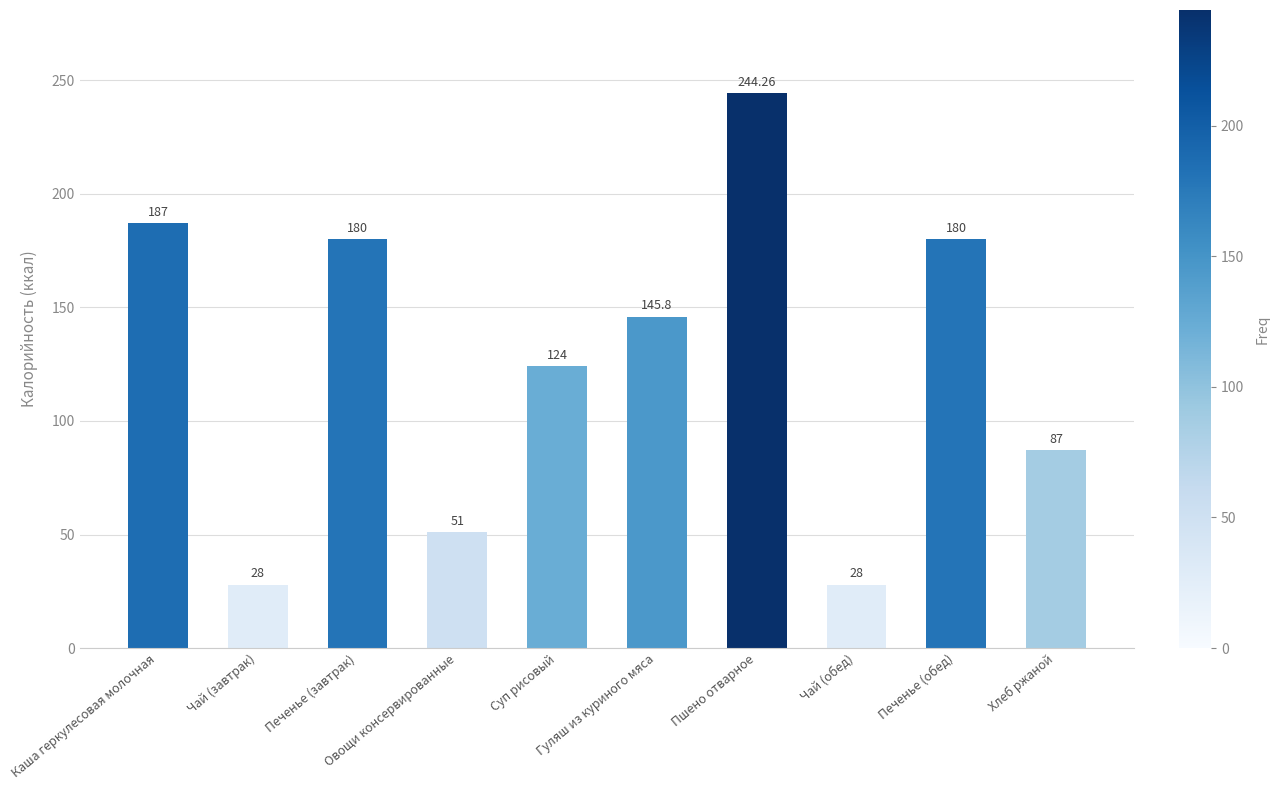

Are the bars grouped side by side (vs. stacked)?

No